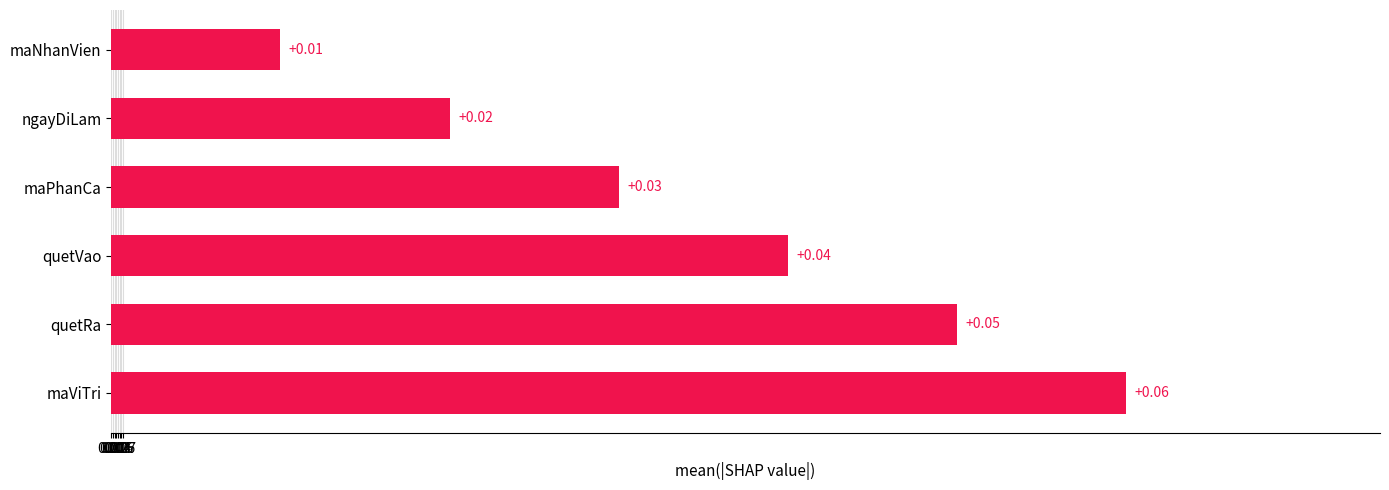

Does the chart contain any negative values?

No